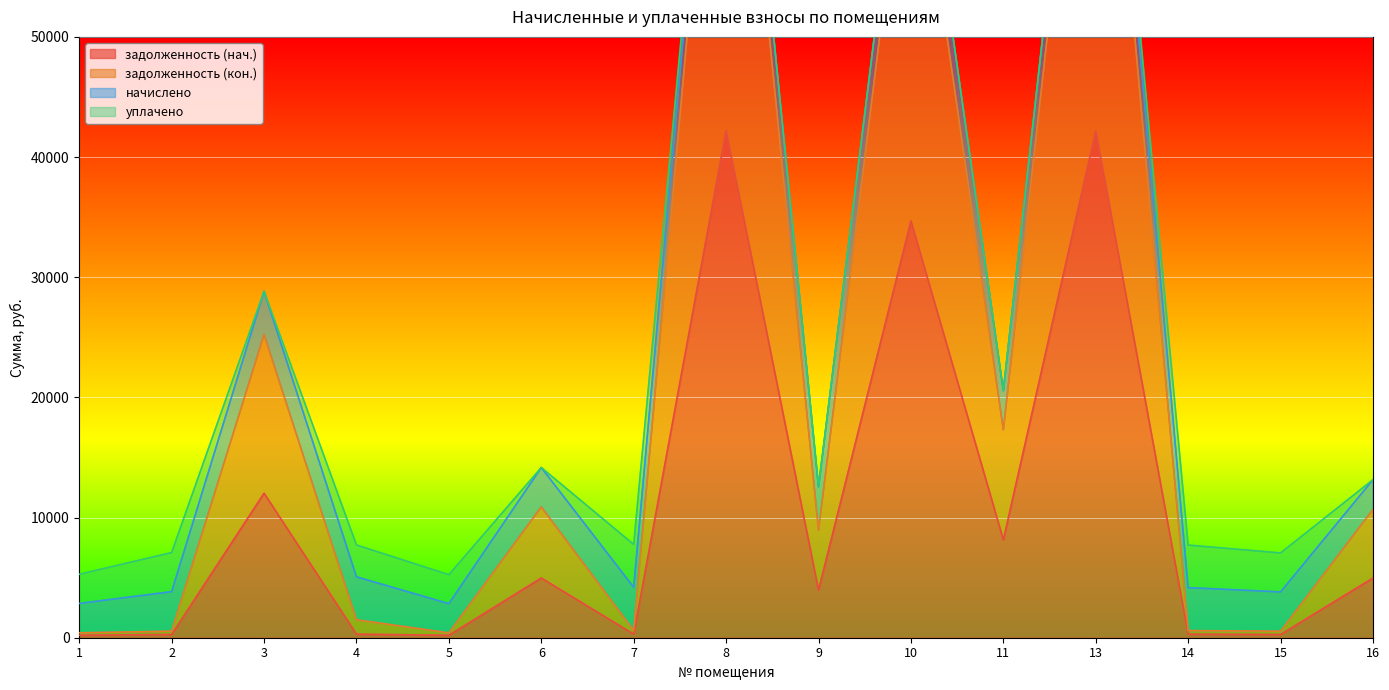

What is the sum of all задолженность (нач.) values?

155003.7